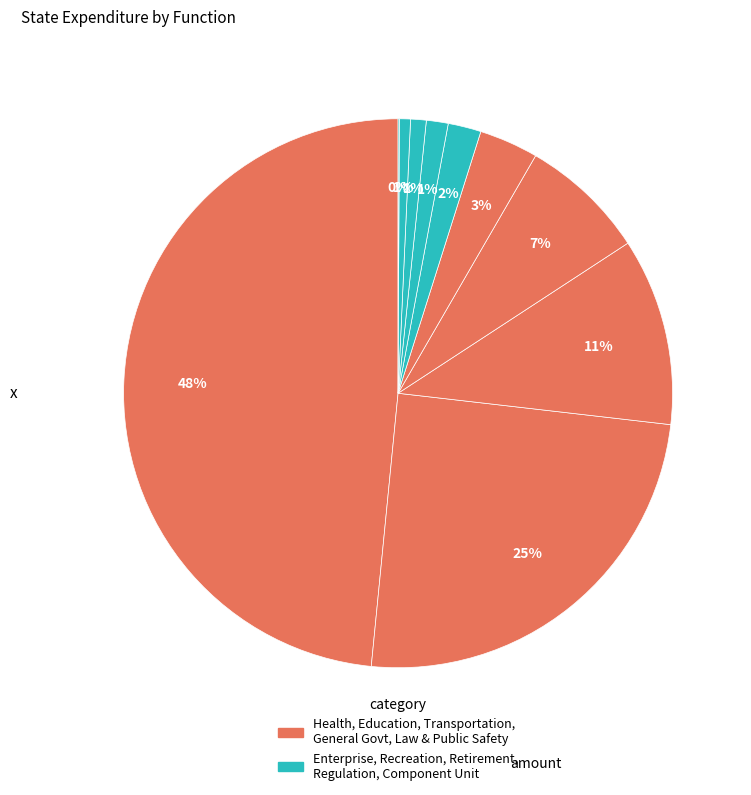

To the nearest percent, what is the difference between the largest and smallest slice percentages?

48%